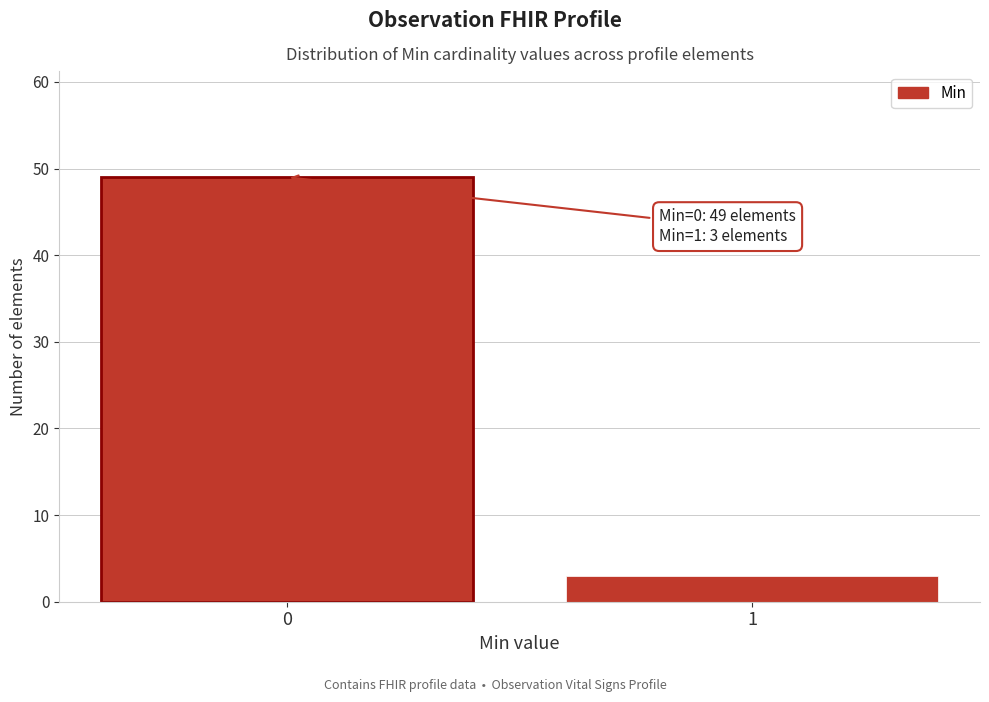

Reading left to right, what are all the values shown in this chart?

49	3